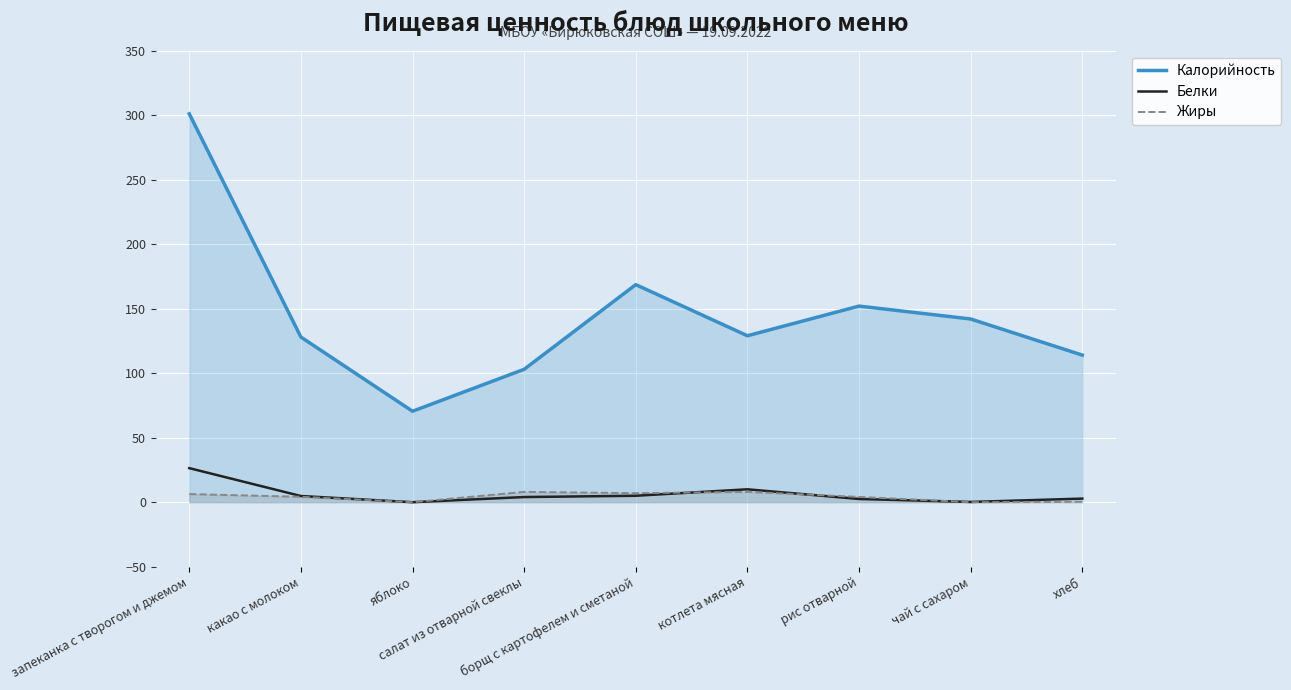

Between борщ с картофелем и сметаной and чай с сахаром, which series saw the biggest shift?

Калорийность